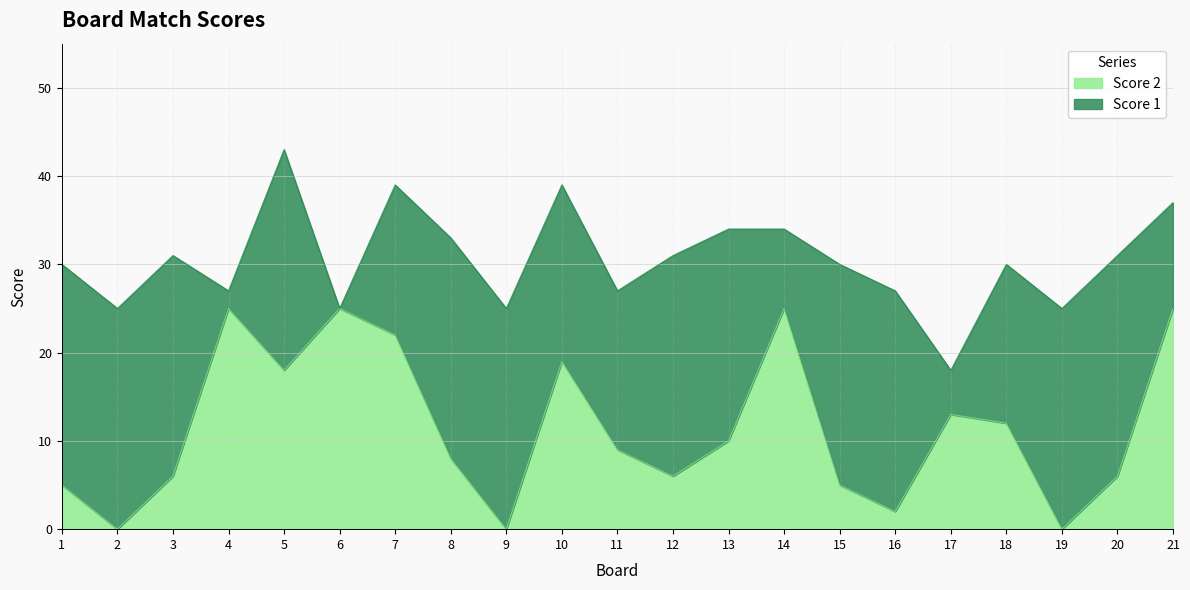

Is it true that the value at 21 is 25?

True